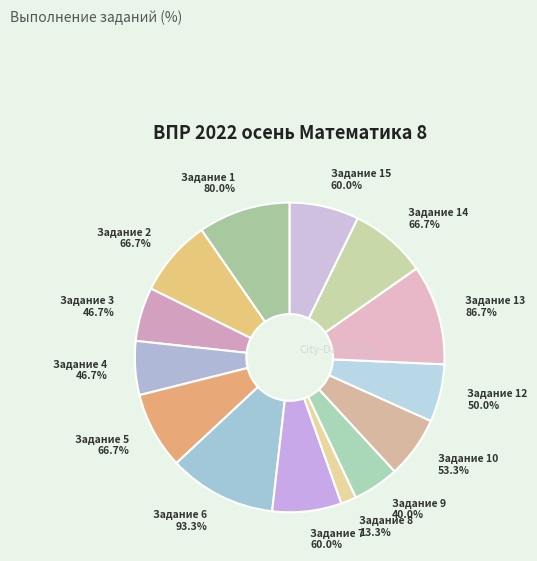

Which category has the biggest portion of the pie?

6